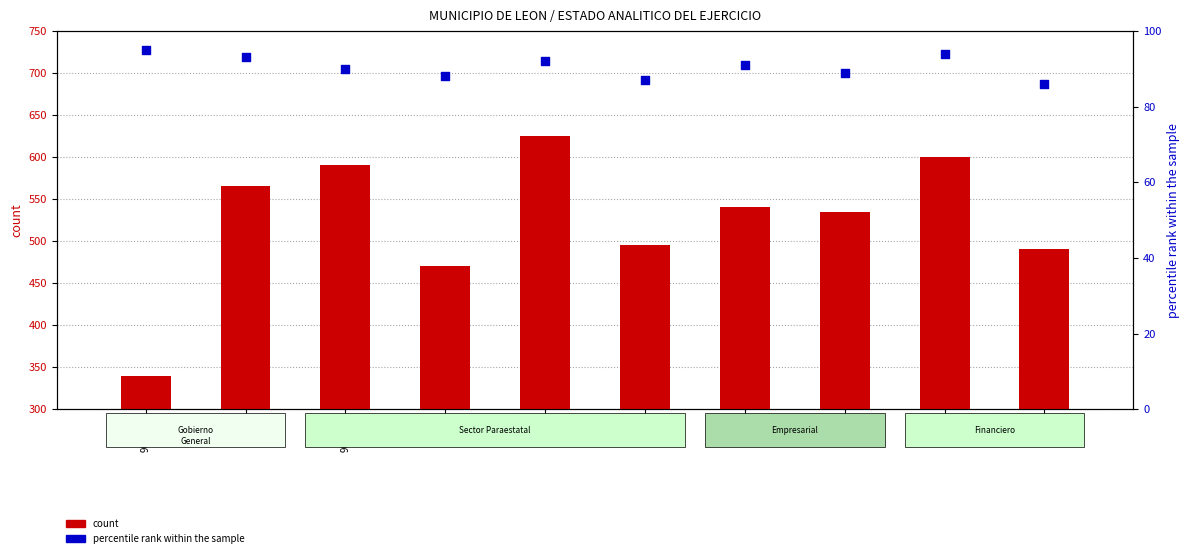

Which series contains the lowest Y value?

percentile rank within the sample